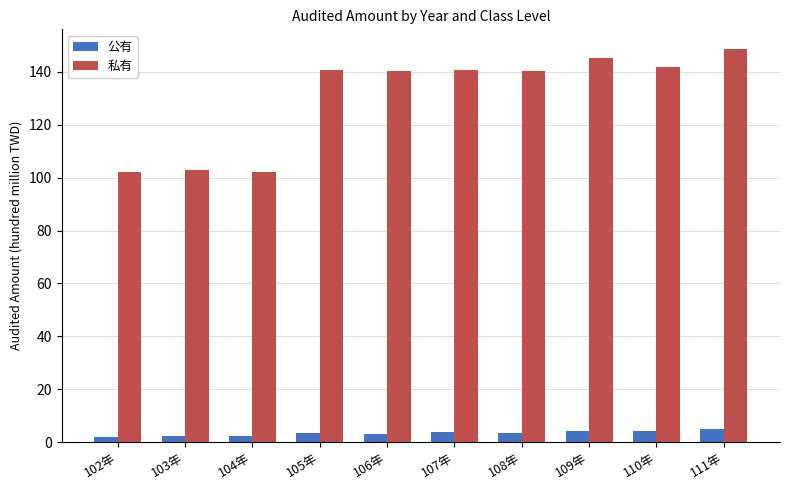

The 私有 series shows 102.0 at 102年. True or false?

True